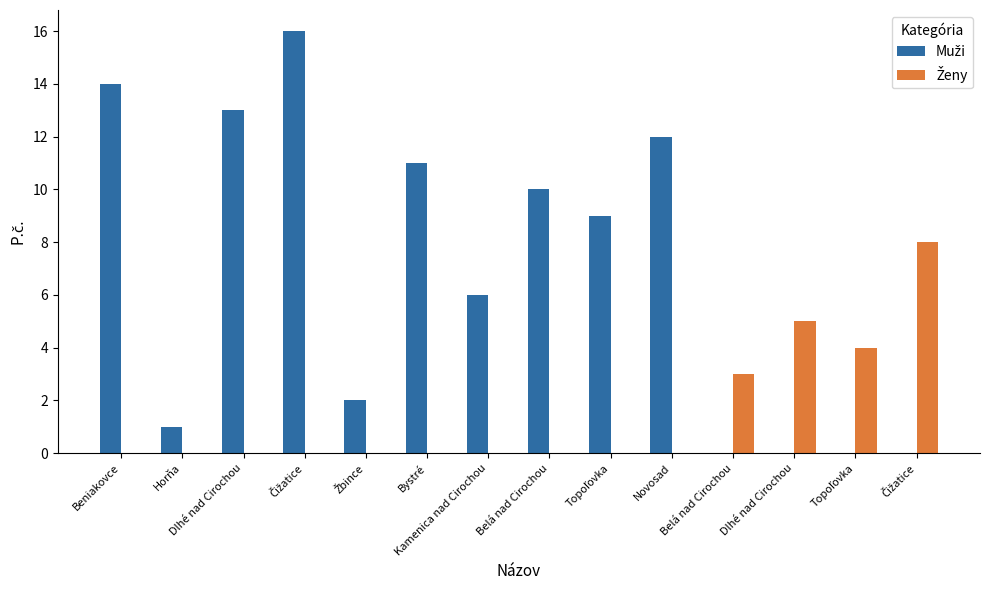

Reading right to left, extract all data points from this chart.

Muži: Čižatice=0	Topoľovka=0	Dlhé nad Cirochou=0	Belá nad Cirochou=0	Novosad=12	Topoľovka=9	Belá nad Cirochou=10	Kamenica nad Cirochou=6	Bystré=11	Žbince=2	Čižatice=16	Dlhé nad Cirochou=13	Horňa=1	Beniakovce=14
Ženy: Čižatice=8	Topoľovka=4	Dlhé nad Cirochou=5	Belá nad Cirochou=3	Novosad=0	Topoľovka=0	Belá nad Cirochou=0	Kamenica nad Cirochou=0	Bystré=0	Žbince=0	Čižatice=0	Dlhé nad Cirochou=0	Horňa=0	Beniakovce=0